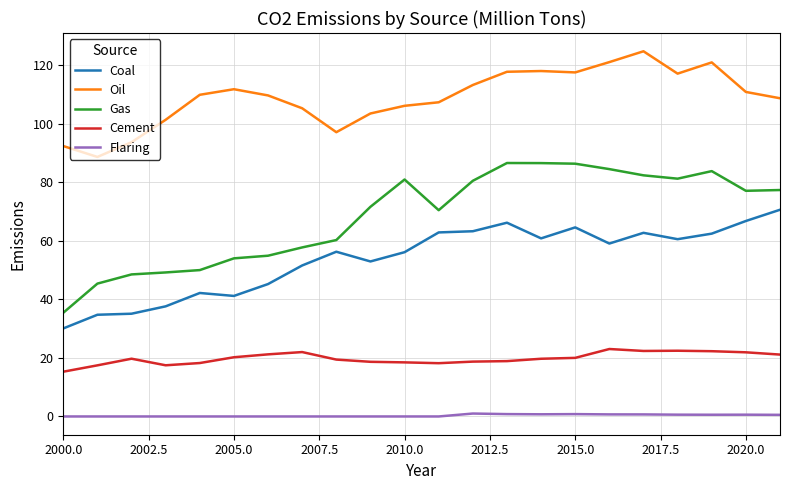

True or false: Flaring and Gas intersect in this chart.

False